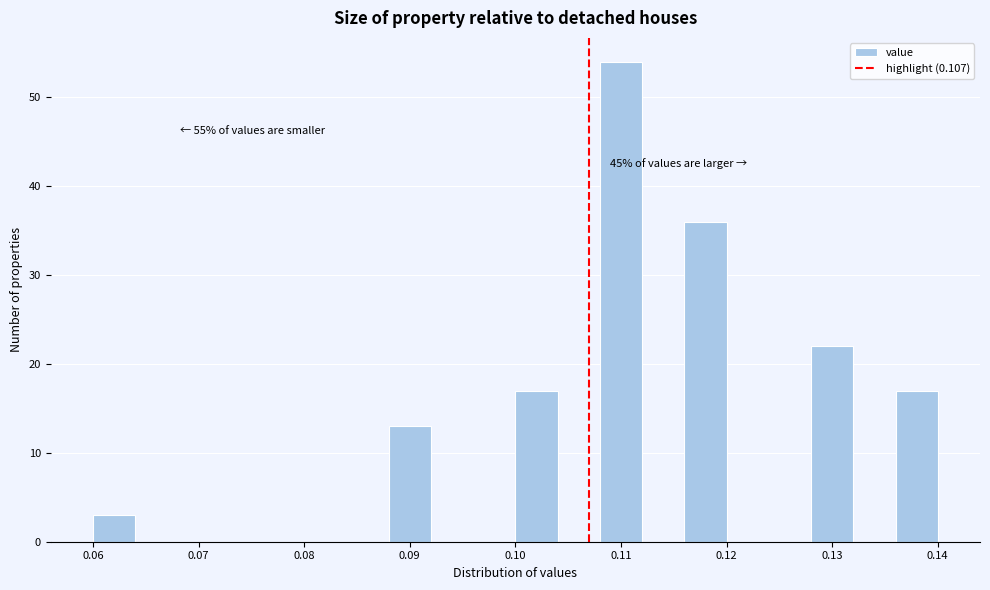

Which range on the x-axis has the tallest bar?

0.108 to 0.112